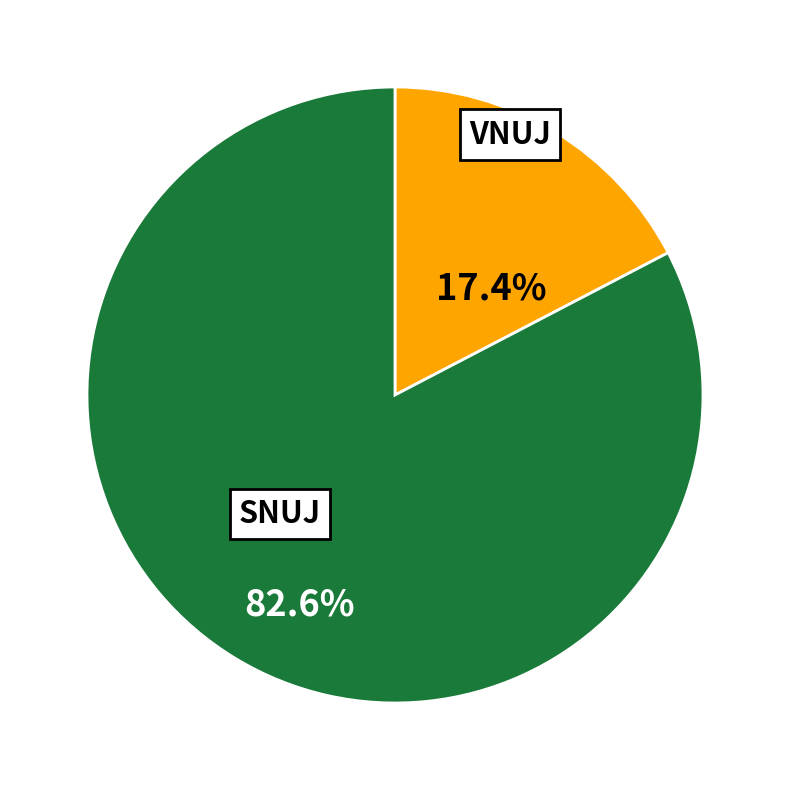

Is there any slice that represents more than half of the pie?

Yes